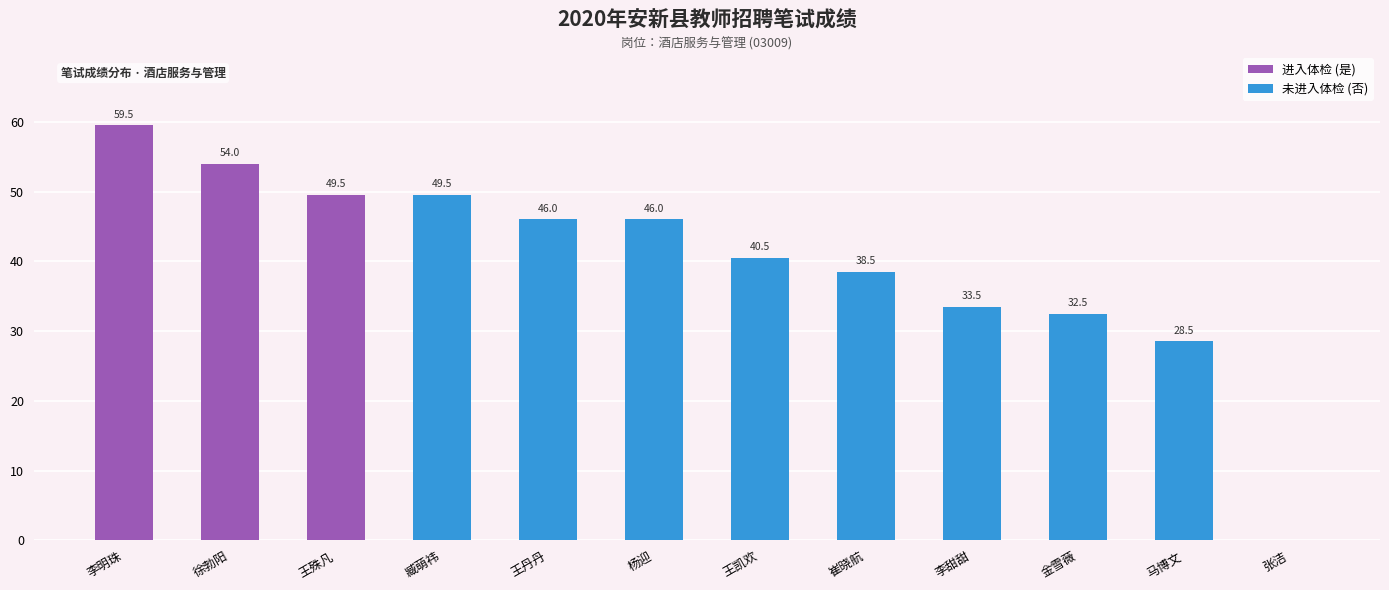

Which has a higher value, 王凯欢 or 杨迎?

杨迎